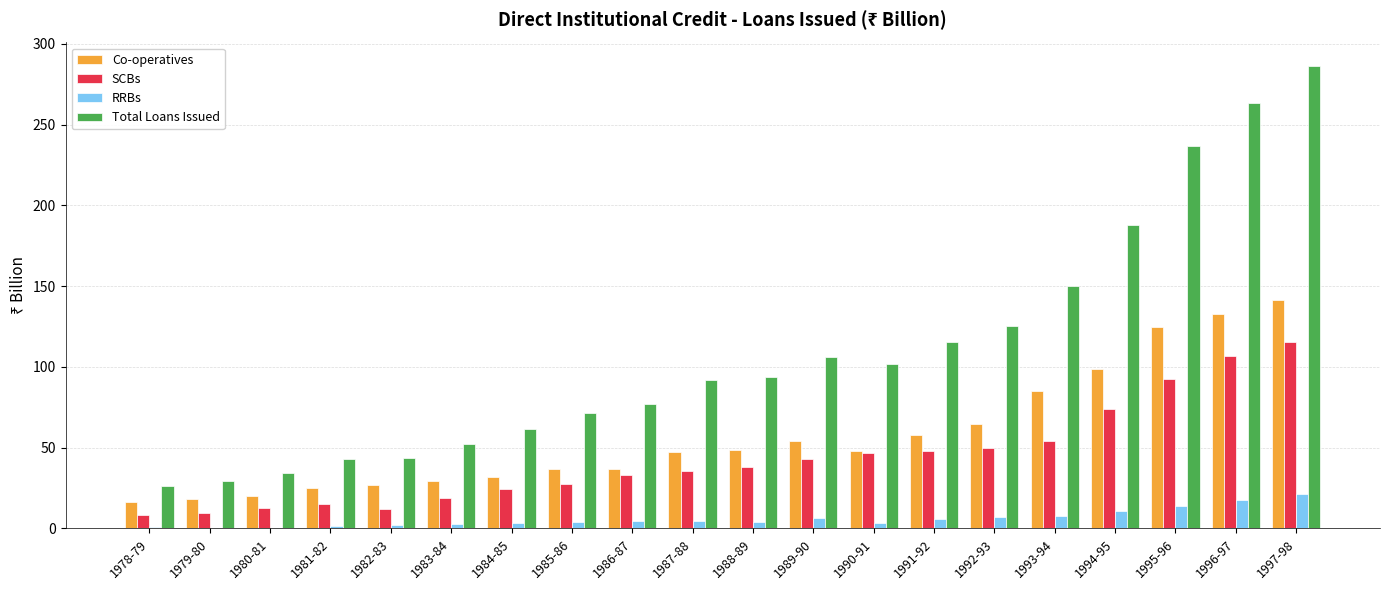

Is it true that Co-operatives equals 5.1 at 1979-80?

False